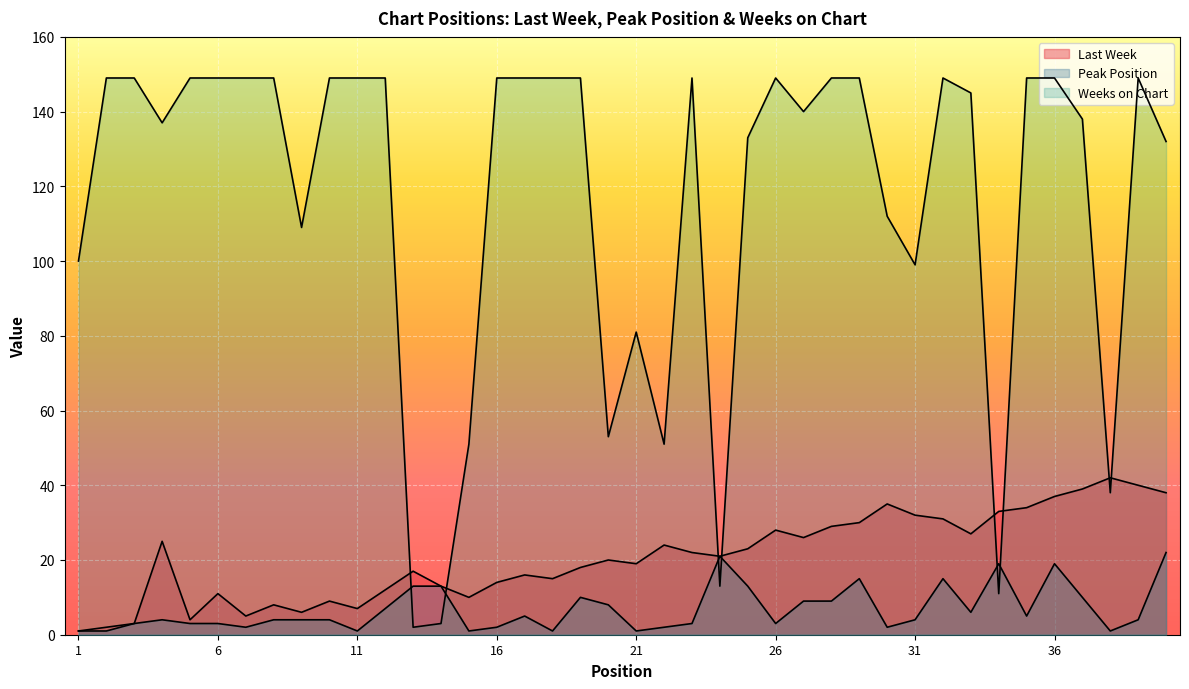

Where is Weeks on Chart nearest to the value 75?

21